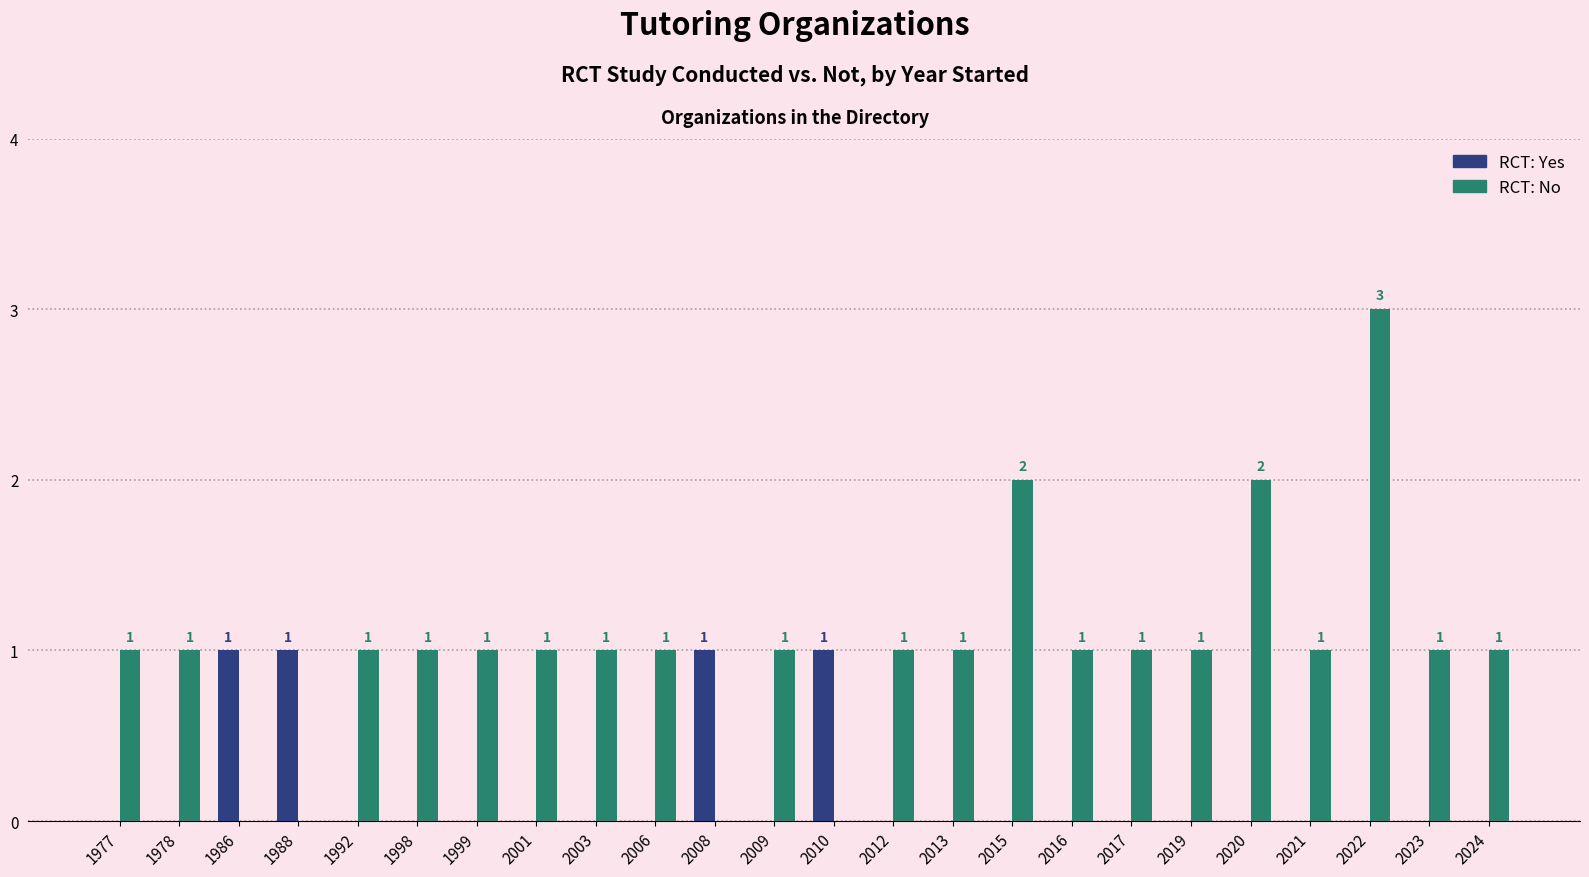

Reading left to right, extract all data points from this chart.

RCT: Yes: 0	0	1	1	0	0	0	0	0	0	1	0	1	0	0	0	0	0	0	0	0	0	0	0
RCT: No: 1	1	0	0	1	1	1	1	1	1	0	1	0	1	1	2	1	1	1	2	1	3	1	1